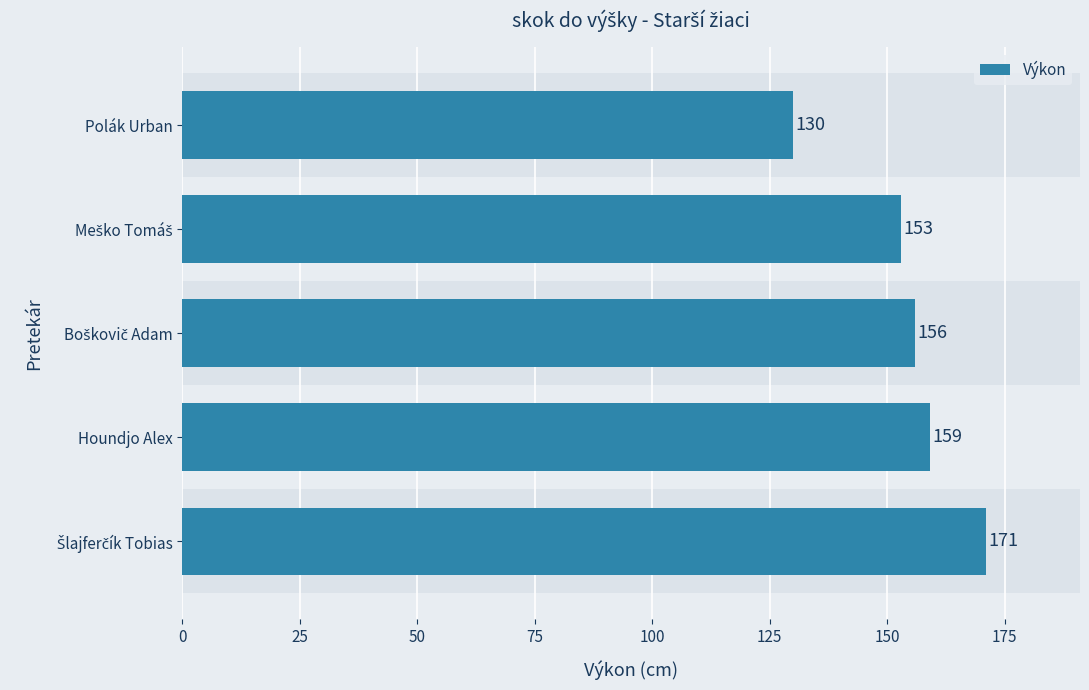

How many values are below 156?

2